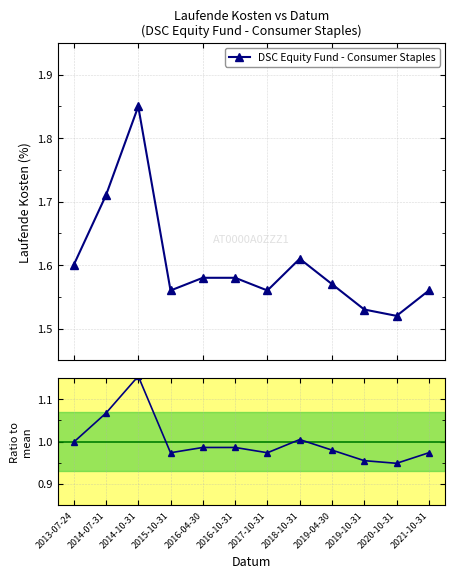

Does the chart display data point markers on the line(s)?

Yes